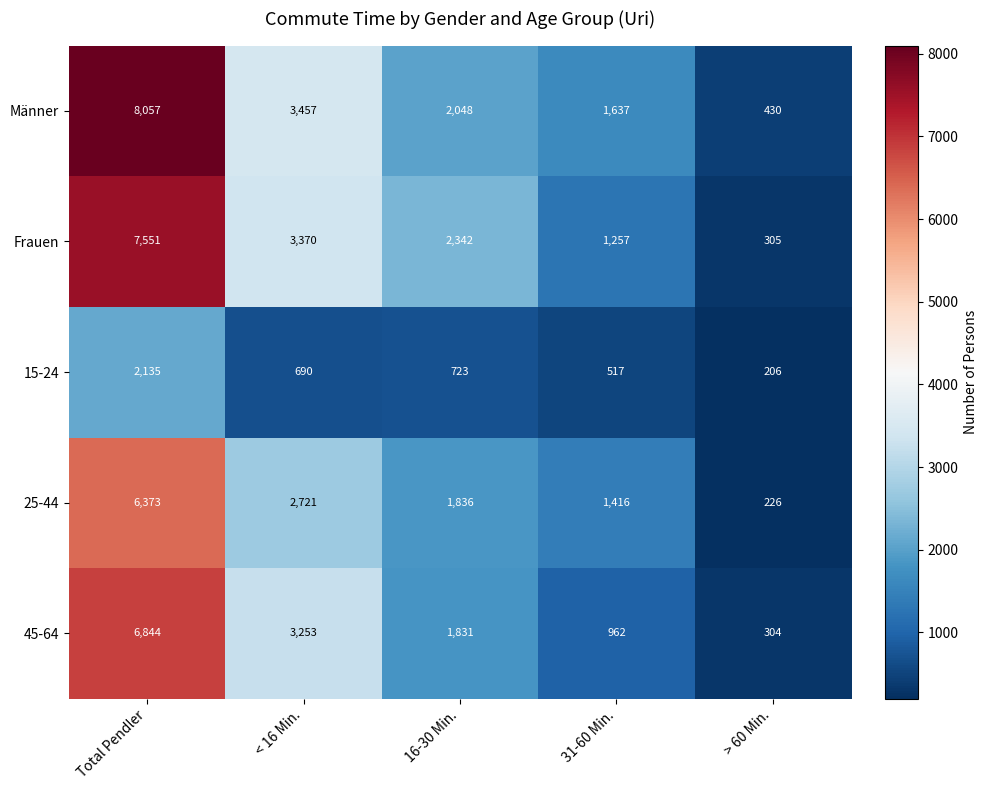

How many categories are shown in the chart?

5